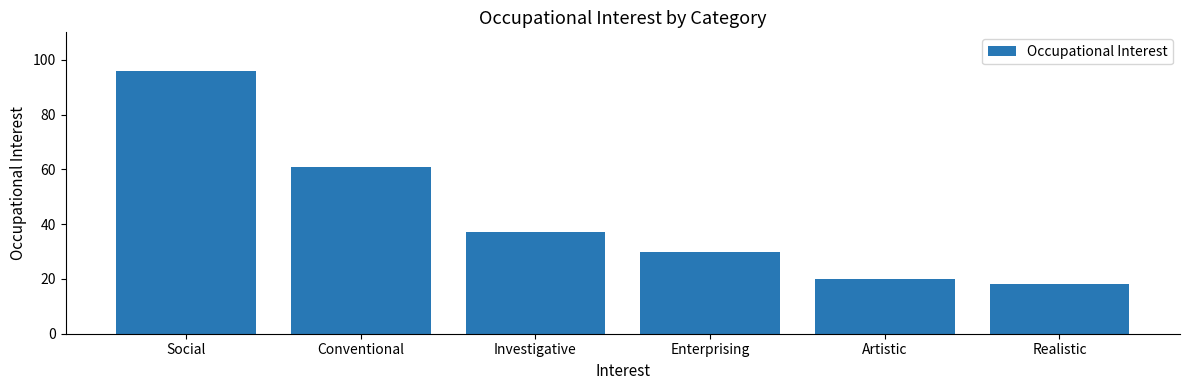

The chart shows a value of 20 at Artistic. True or false?

True